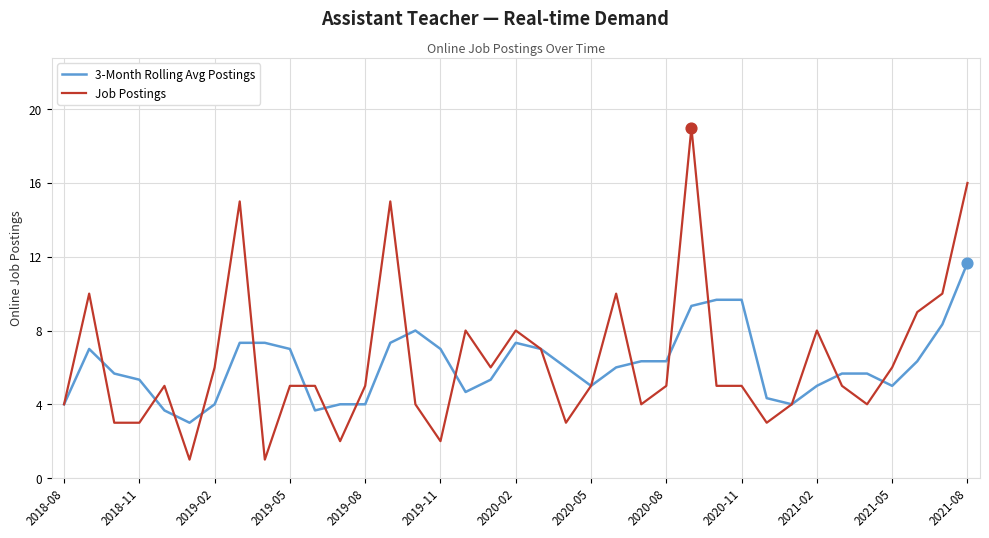

Which series has the widest spread of values?

Job Postings